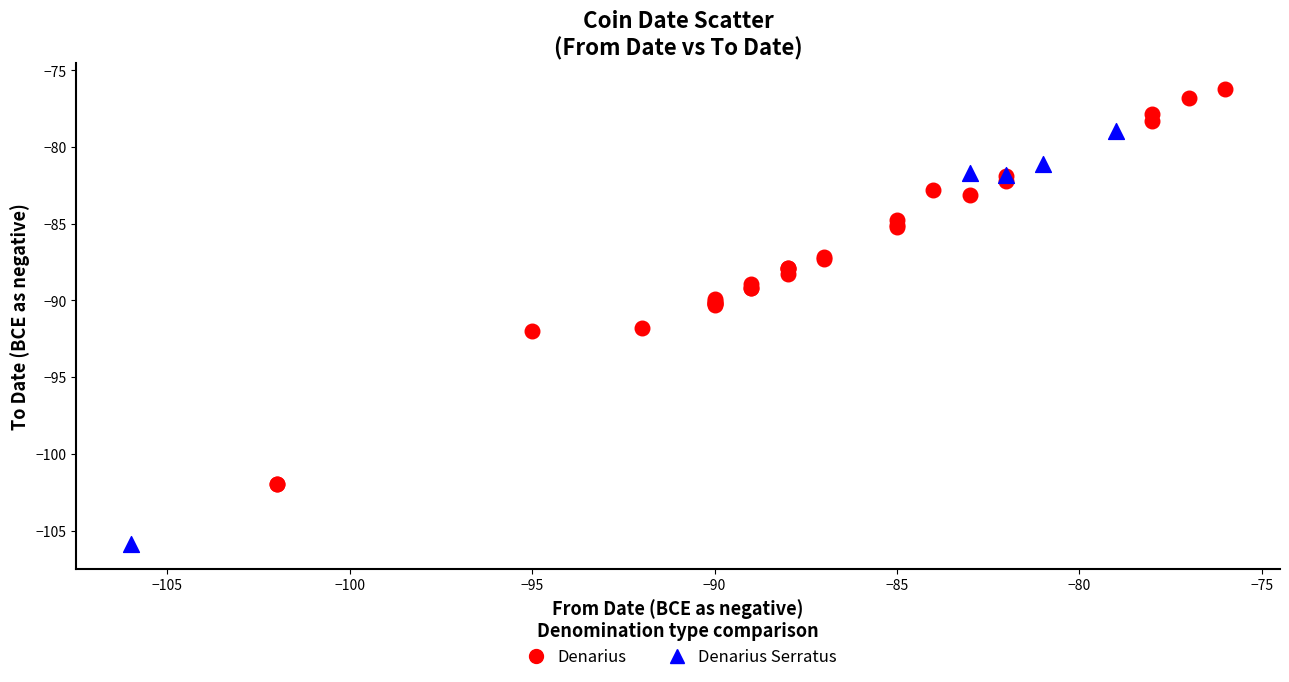

Which series reaches the maximum Y coordinate?

Denarius